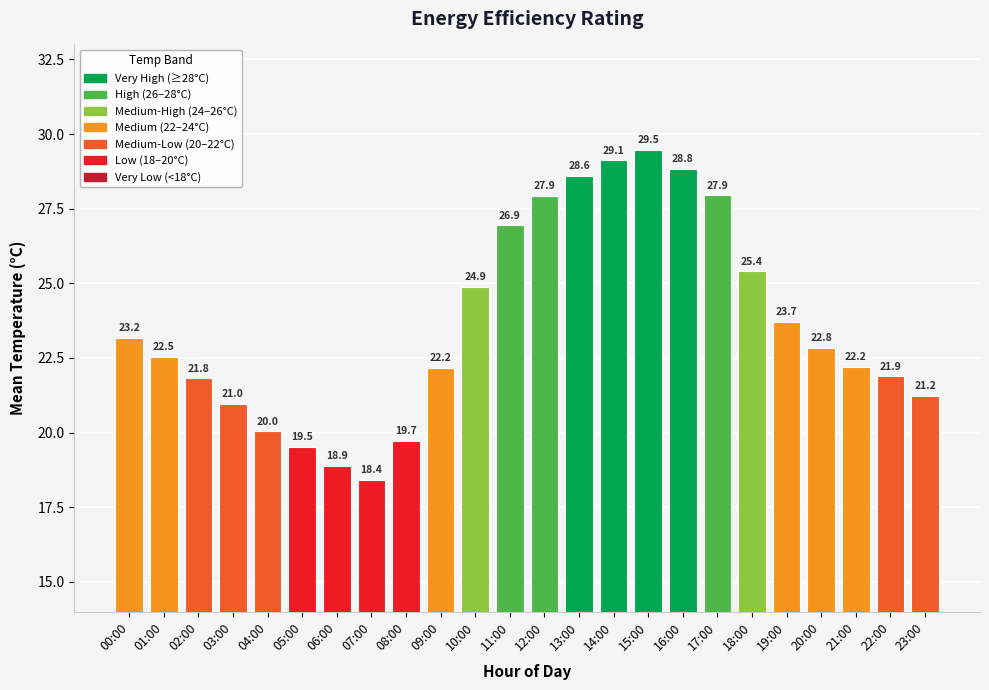

Where does the data first go above 22?

00:00